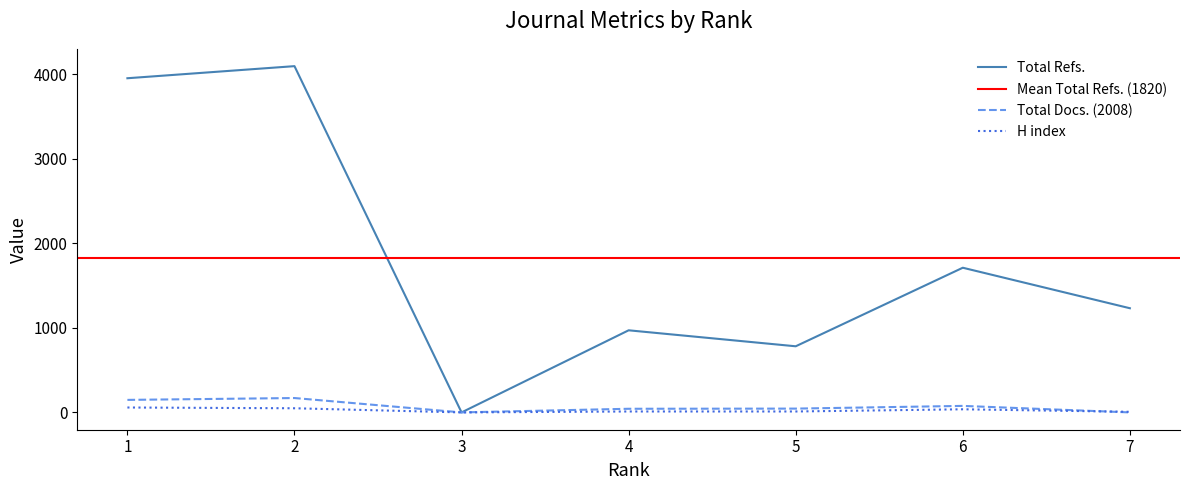

Where does the Total Docs. (2008) series first go above 45?

1